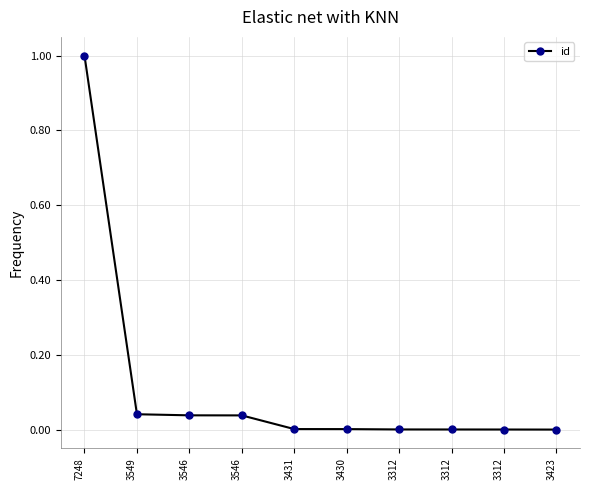

What is the maximum value shown in the chart?

1.0